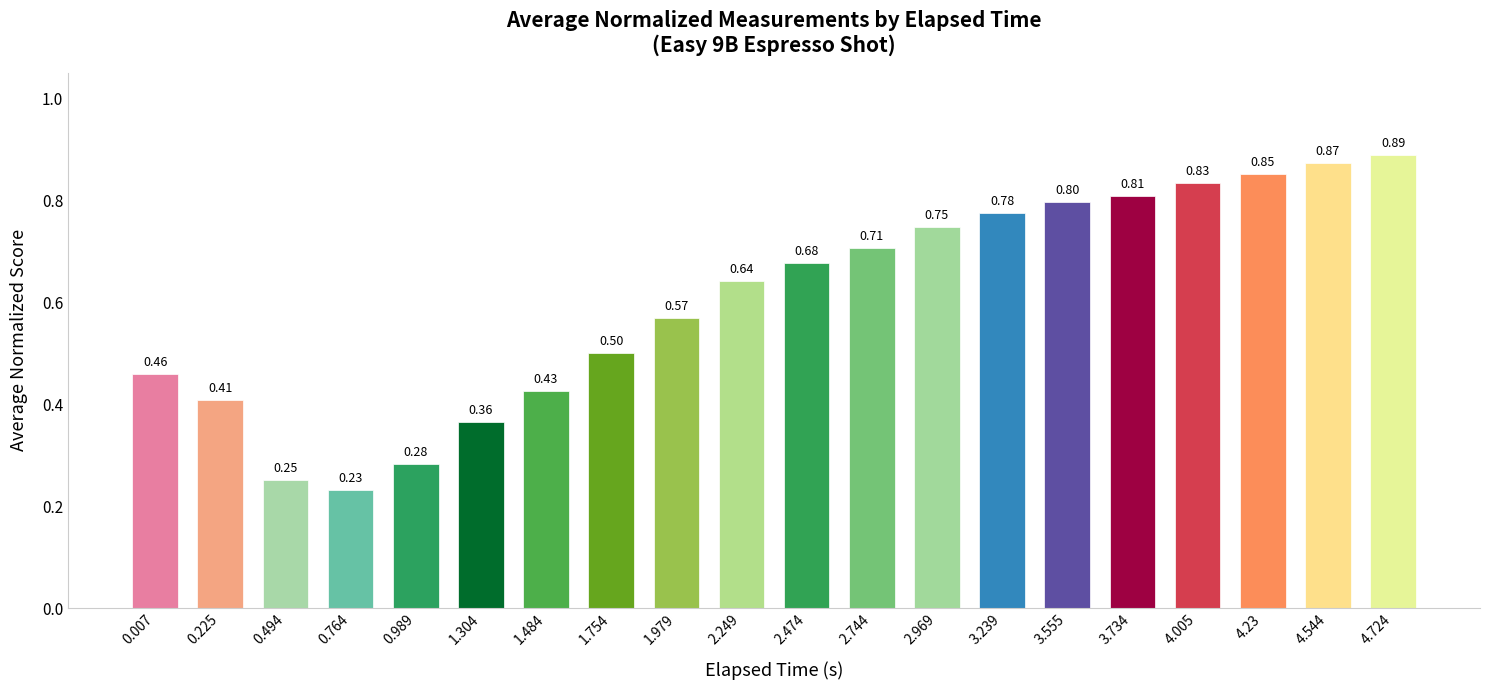

What is the label of the 7th bar from the left?

1.484